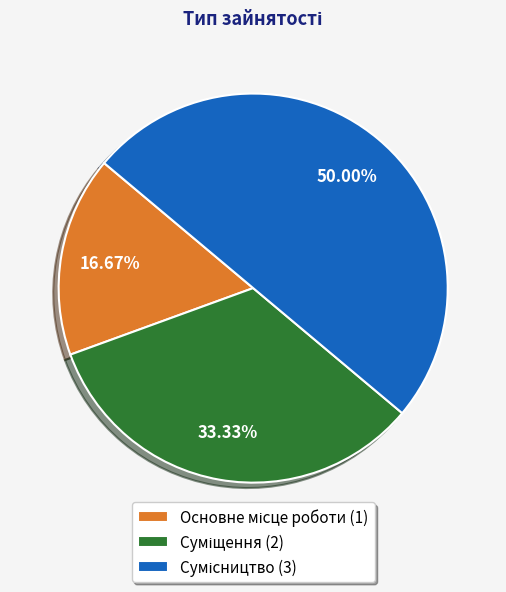

What percentage is the Суміщення slice, to the nearest percent?

33%